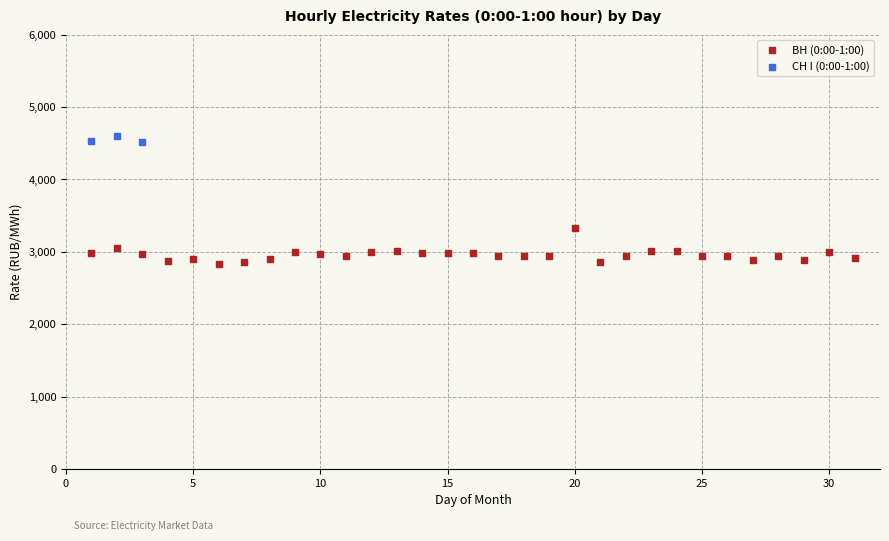

Which series has the largest Y range (max minus min)?

ВН (0:00-1:00)